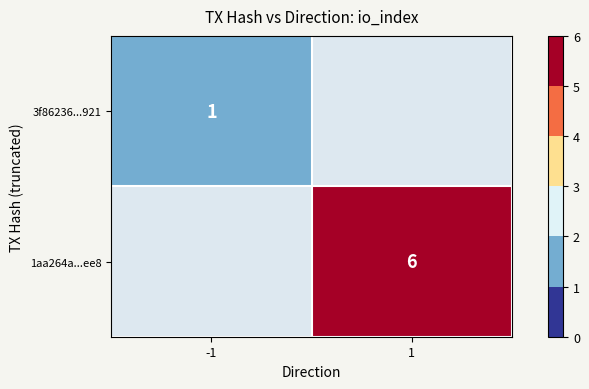

How many series are shown in this chart?

2